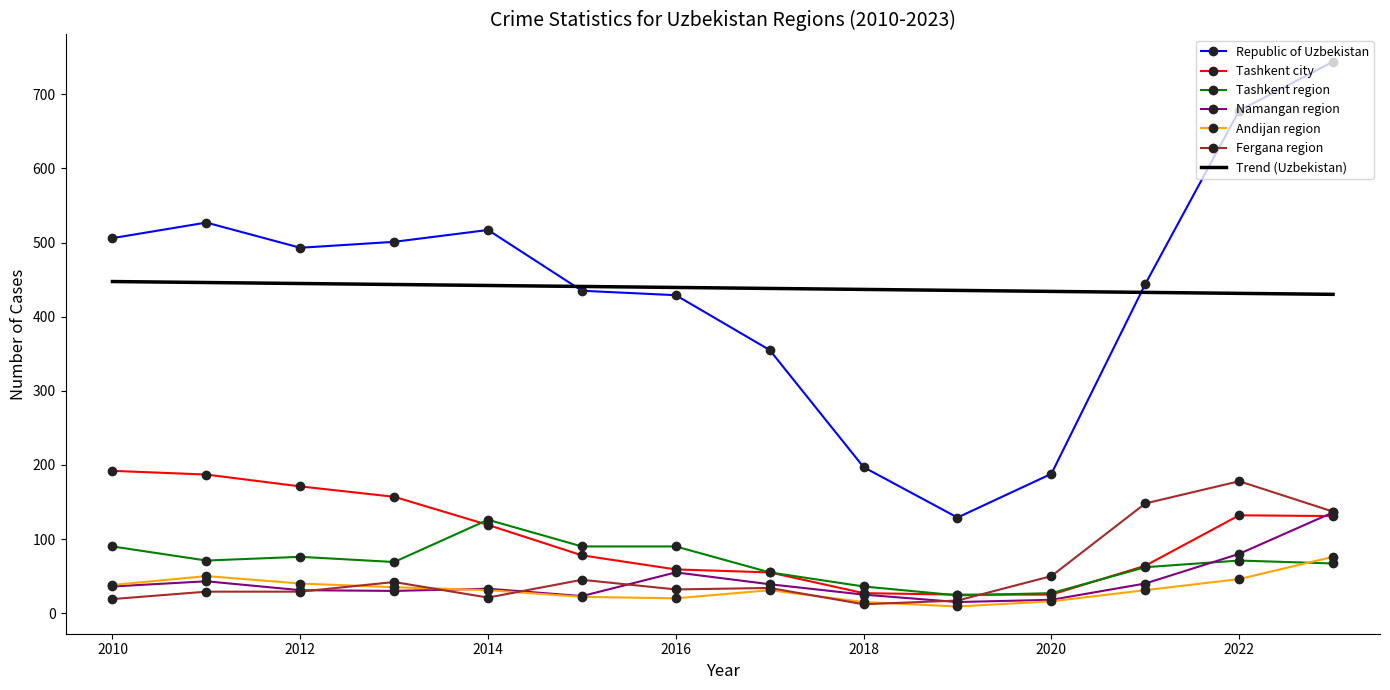

What is the highest value of the Namangan region series?

136.0